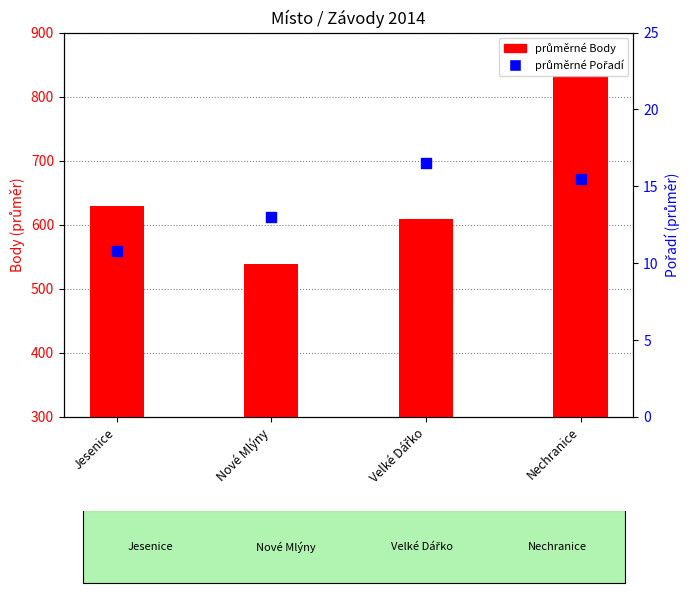

Is the value of průměrné Pořadí at Jesenice greater than the value of průměrné Body at Nové Mlýny?

No